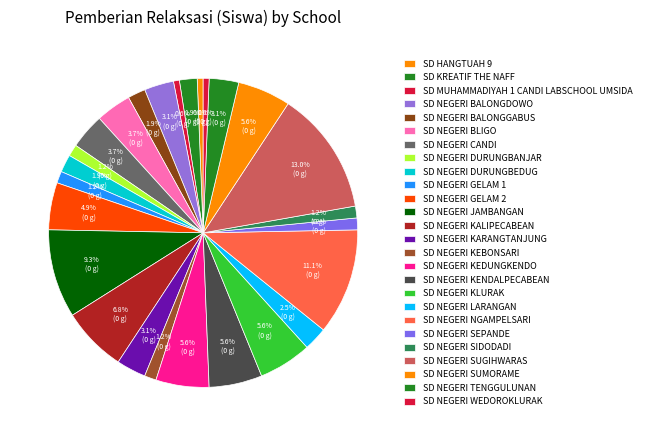

What percentage is the SD NEGERI CANDI slice, to the nearest percent?

4%